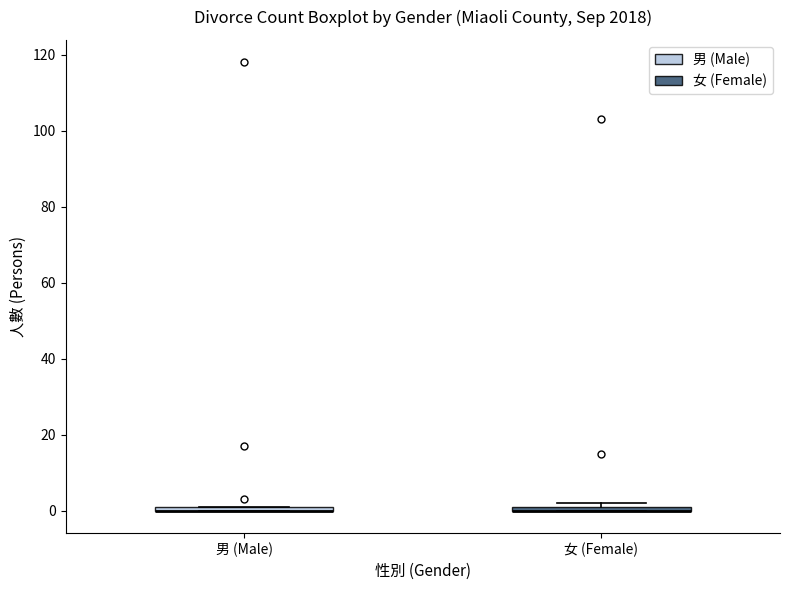

Where is the upper edge of the box for 女 (Female) on the y-axis? The values are not printed on the chart, so give them approximately, as read against the axis.

2